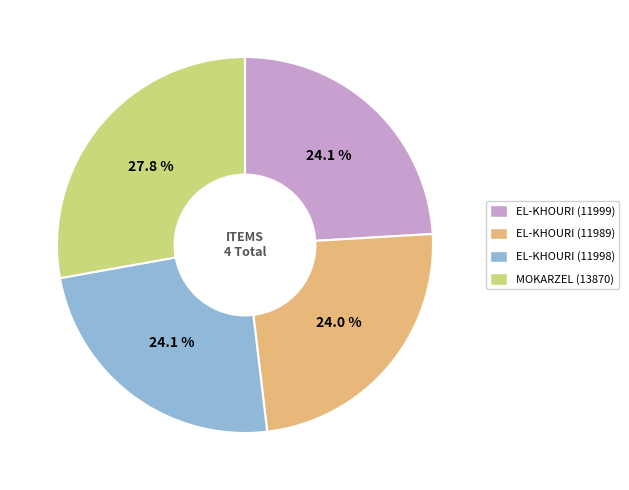

Is there a majority slice in this chart?

No